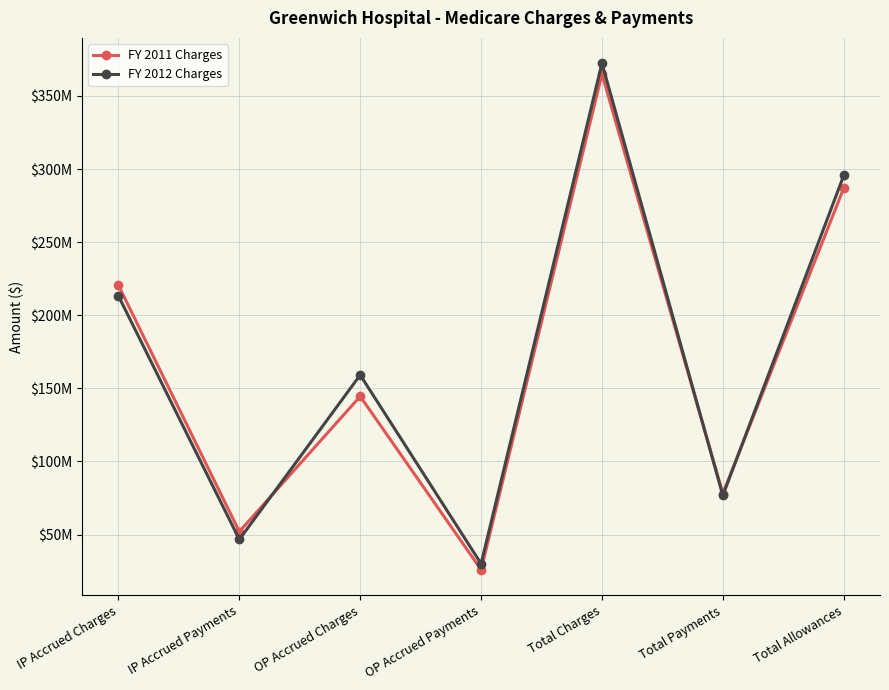

Which category has the lowest value in the FY 2011 Charges series?

OP Accrued Payments